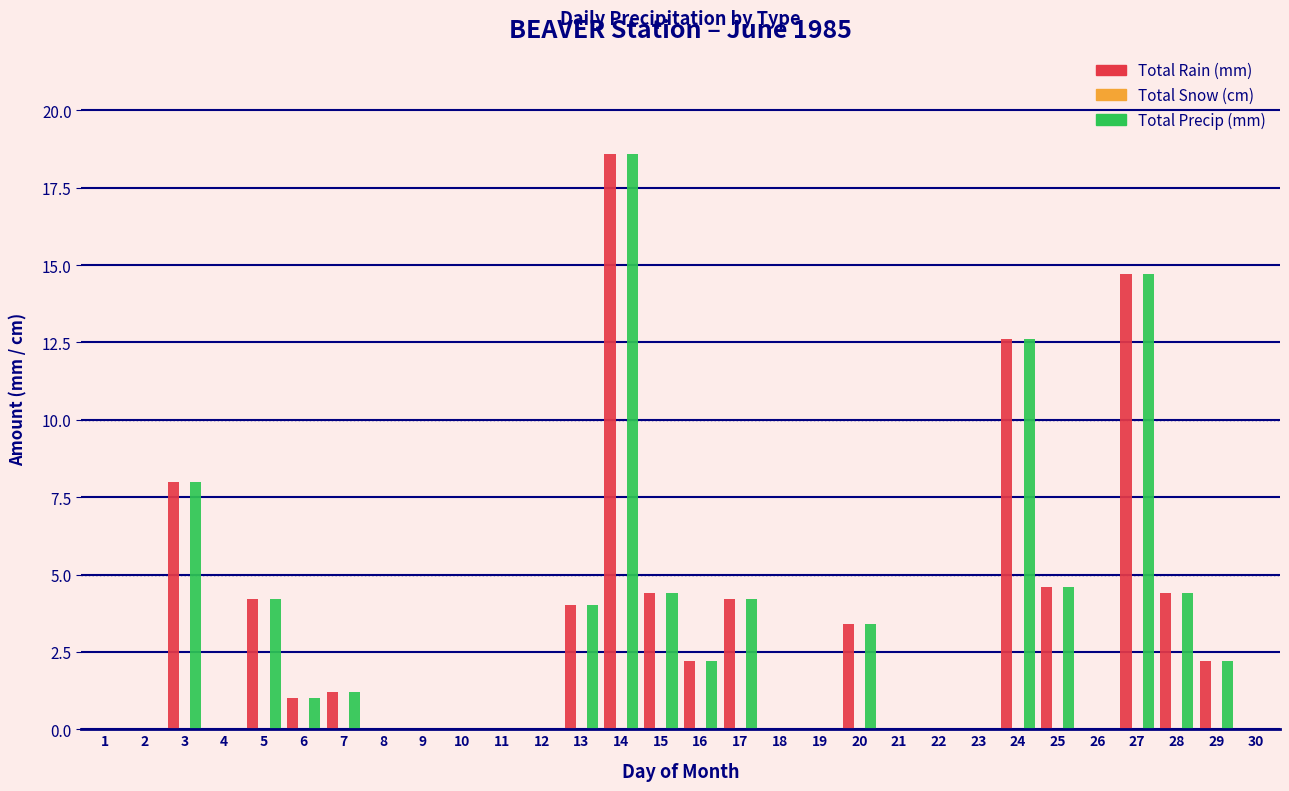

What is the sum of all Total Rain (mm) values?

89.7